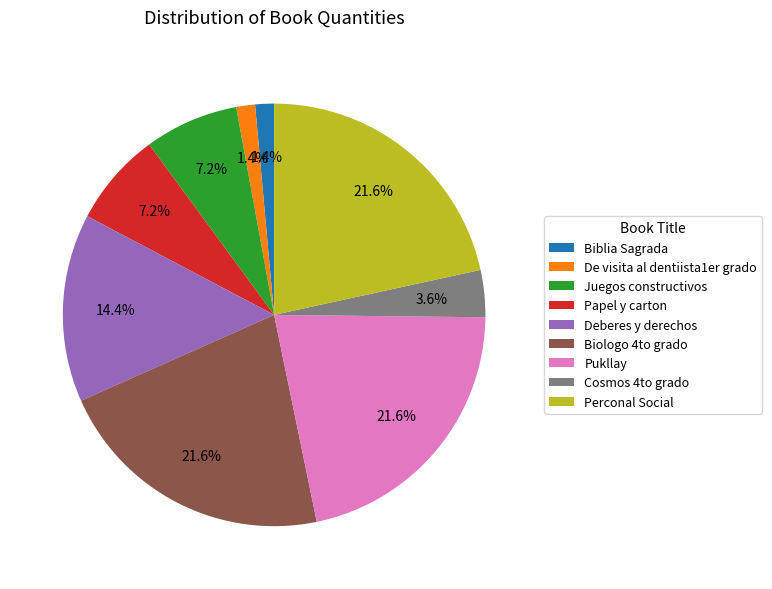

Combined, do Papel y carton and Juegos constructivos account for over 50%?

No